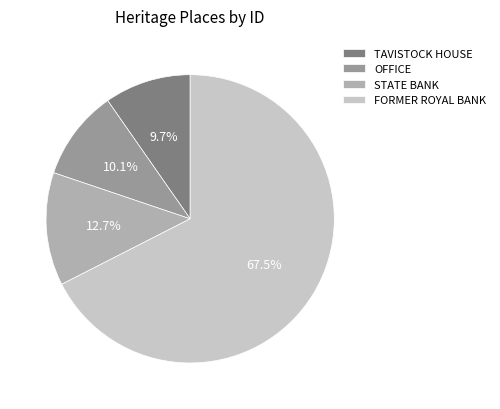

How many slices are in this pie chart?

4